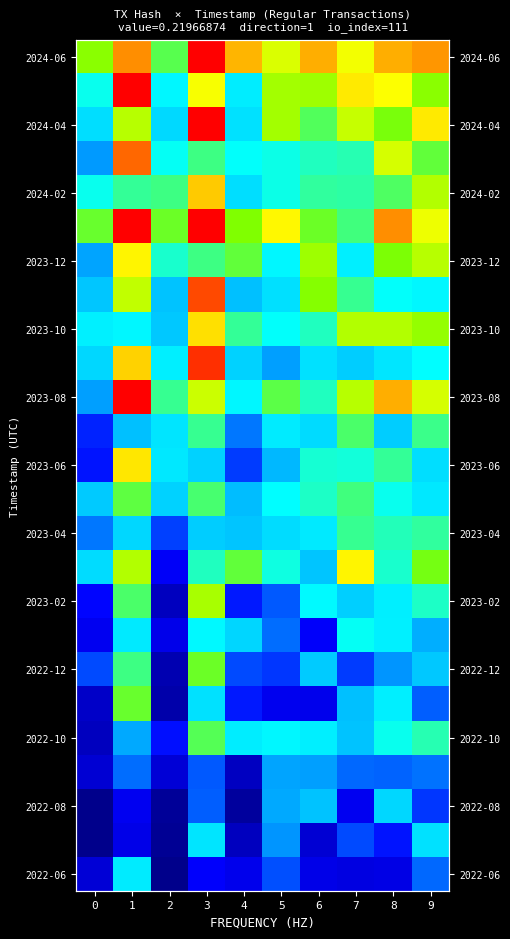

What is the lowest value of the 2023-04 series?

0.3